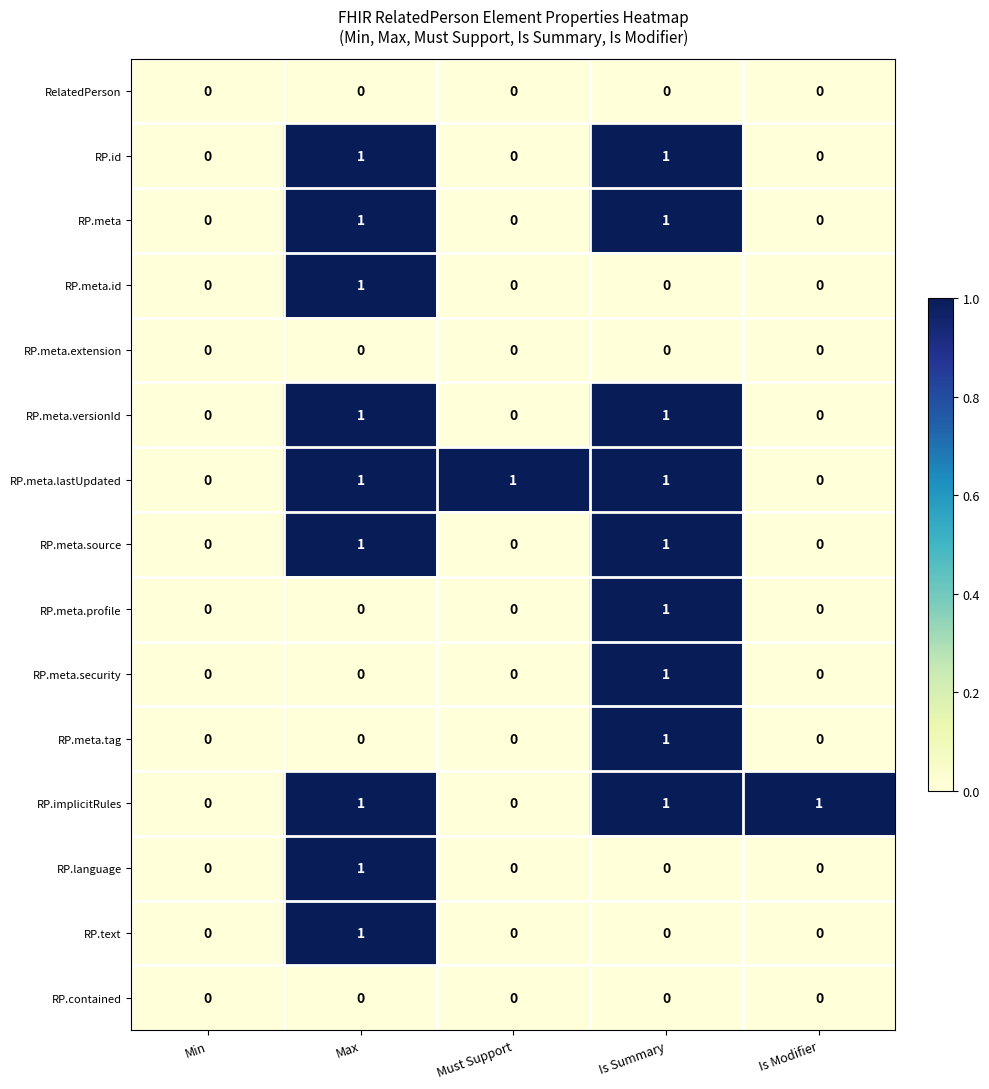

Which series changed the most between Min and Must Support?

RP.meta.lastUpdated